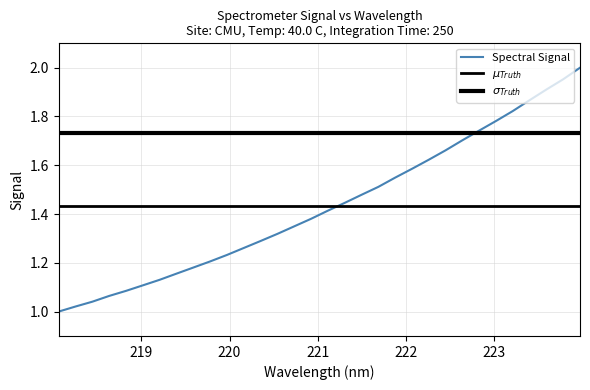

What is the smallest value displayed?

1.0